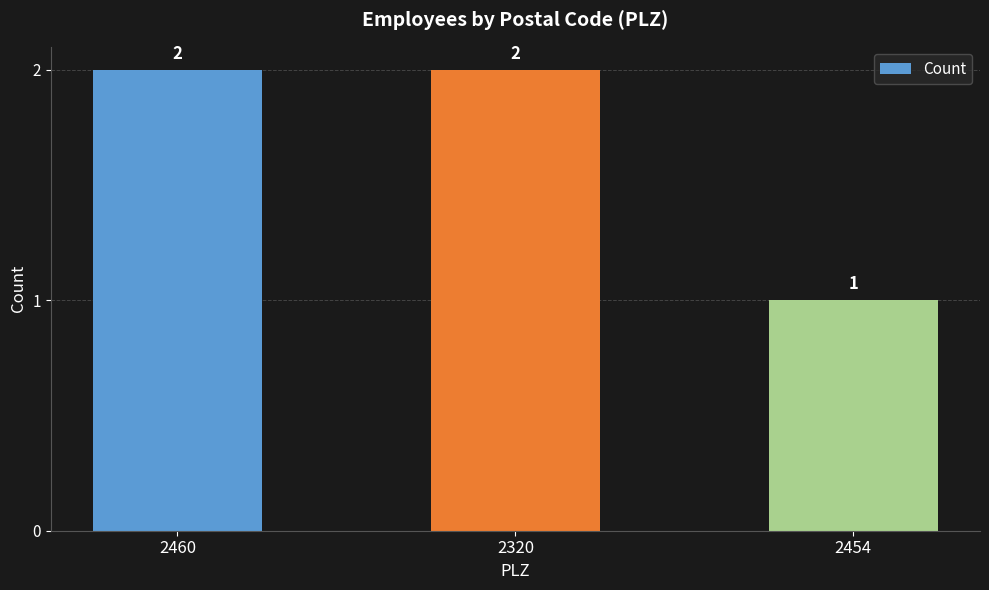

Reading right to left, what are all the values shown in this chart?

2454=1	2320=2	2460=2